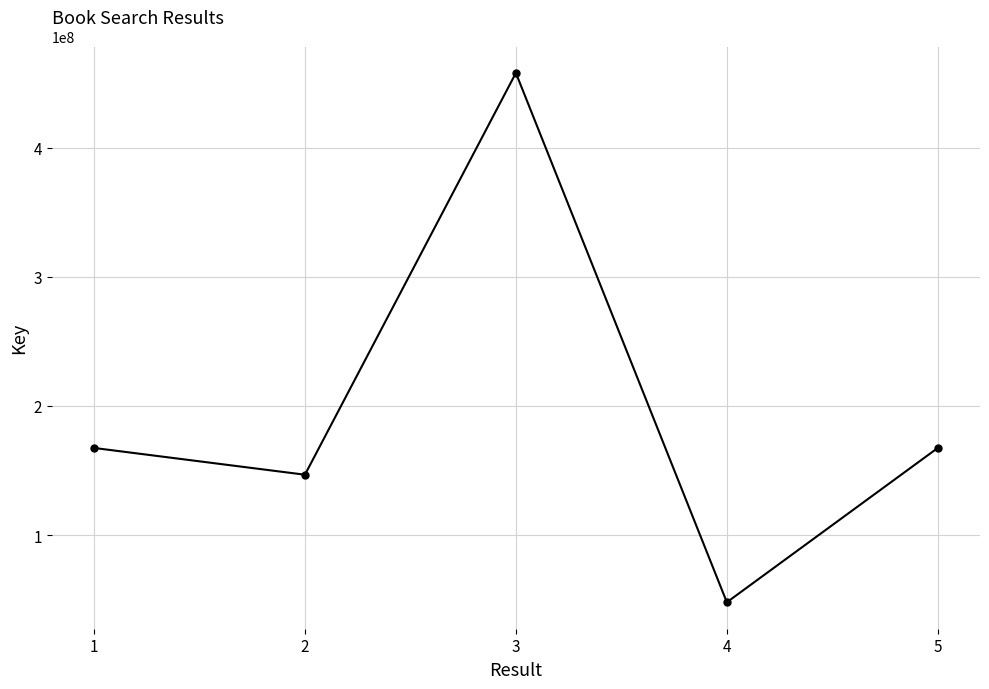

How many values are below 167498313?

2